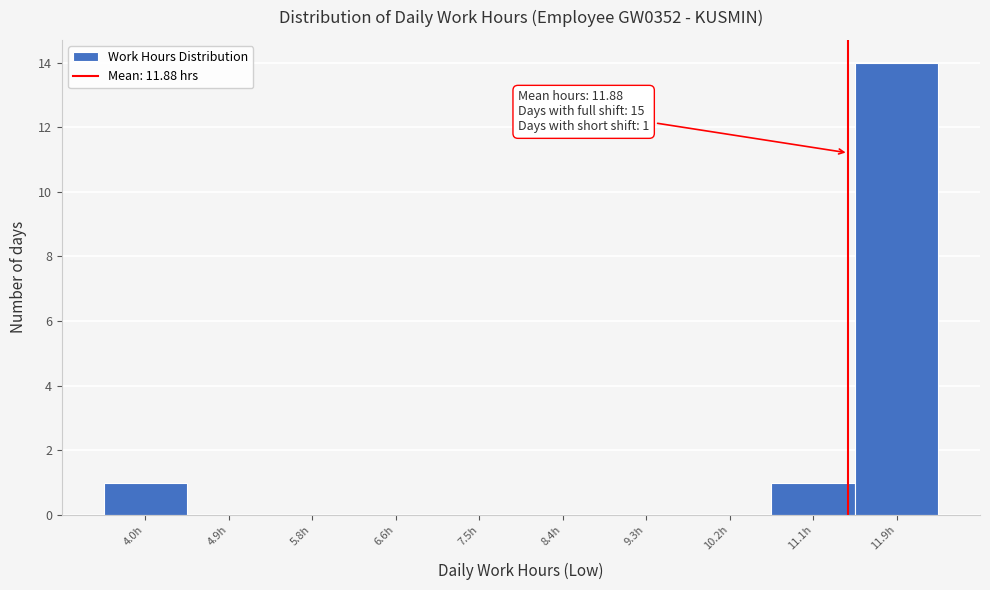

Reading left to right, transcribe all the data shown in this chart.

4.0h=1	4.9h=0	5.8h=0	6.6h=0	7.5h=0	8.4h=0	9.3h=0	10.2h=0	11.1h=1	11.9h=14